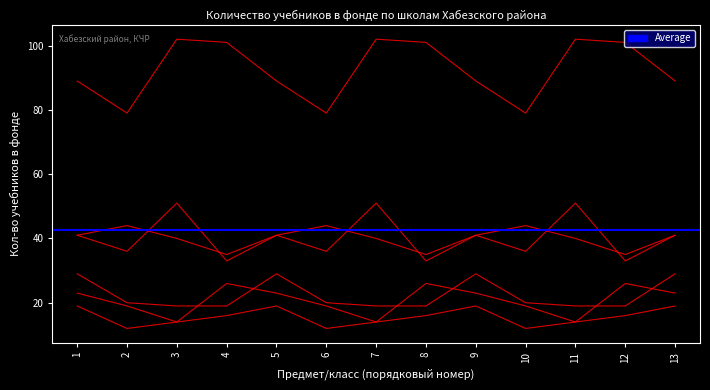

Is this an area chart (filled region under the line)?

No